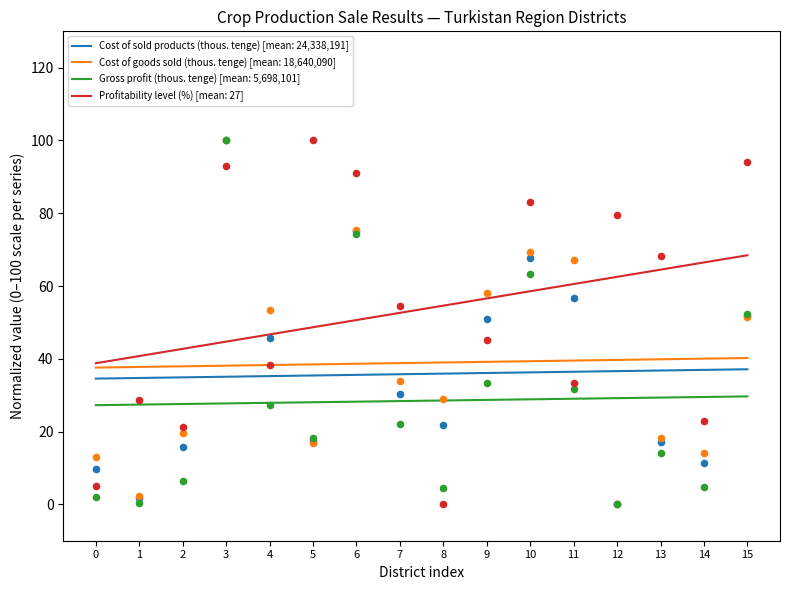

Which series has the widest spread of Y values?

Cost of sold products (thous. tenge)